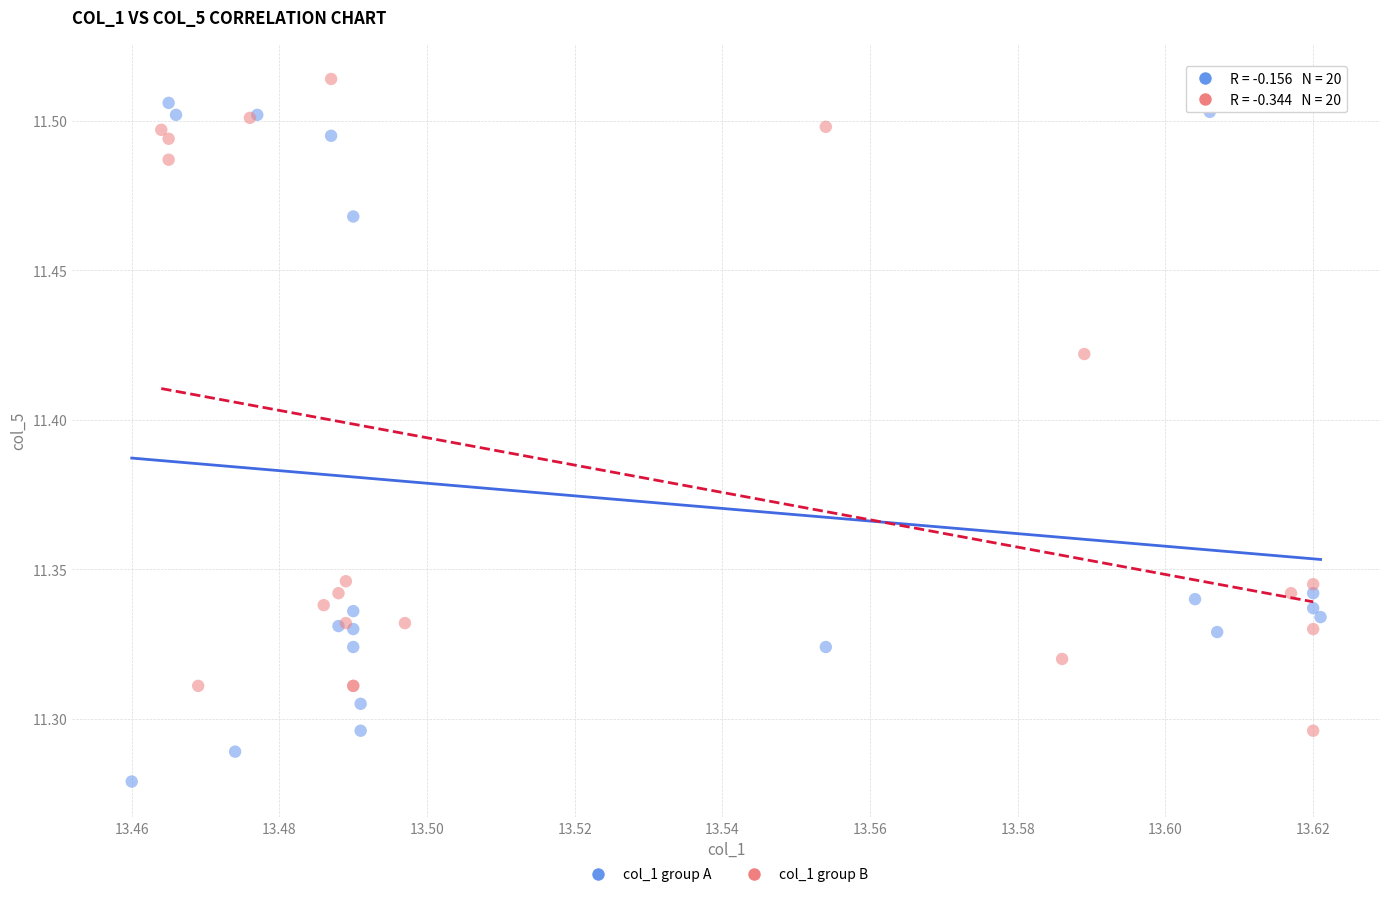

Which series contains the lowest Y value?

col_1 group A